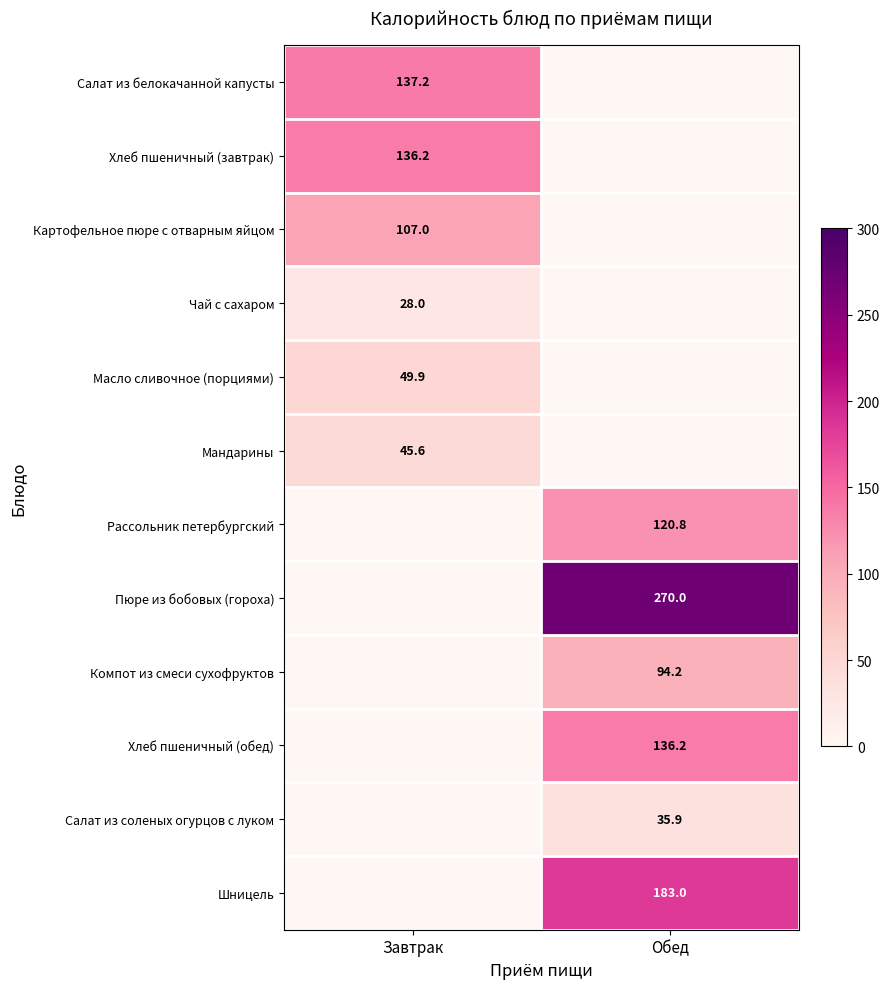

The Салат из соленых огурцов с луком series shows 8.2 at Обед. True or false?

False